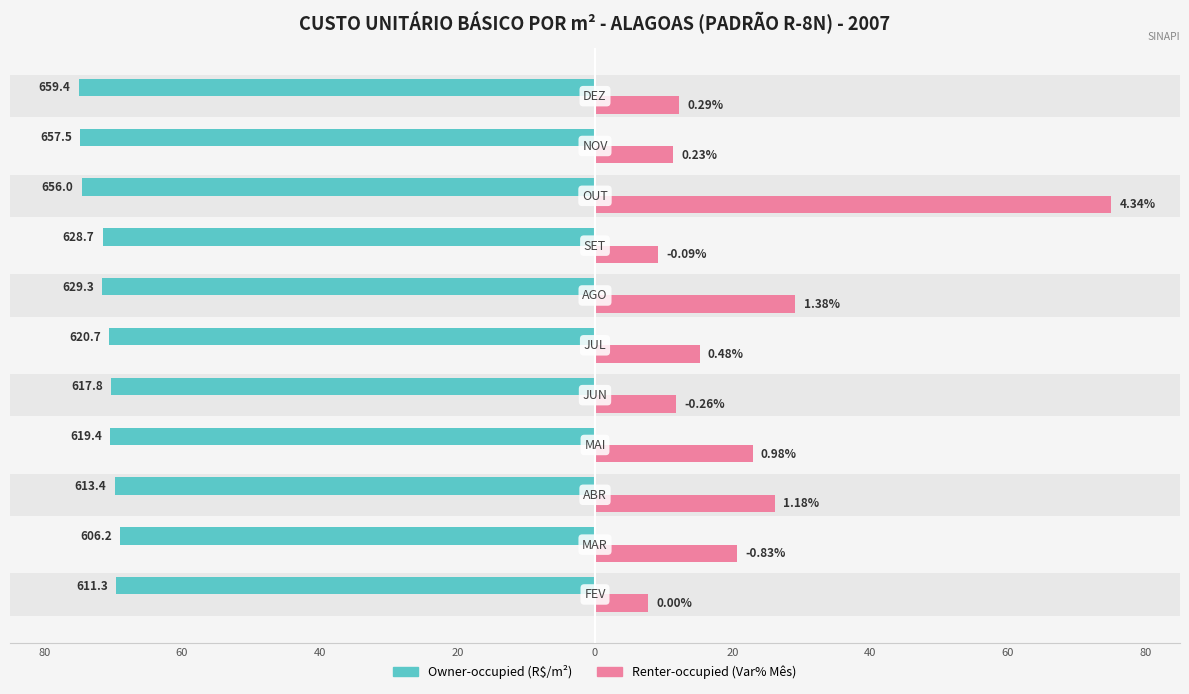

Reading left to right, what are all the values shown in this chart?

Owner-occupied (R$/m²): -69.5	-68.9	-69.8	-70.4	-70.3	-70.6	-71.6	-71.5	-74.6	-74.8	-75.0
Renter-occupied (Var% Mês): 7.8	20.7	26.1	22.9	11.7	15.2	29.1	9.2	75.0	11.3	12.3